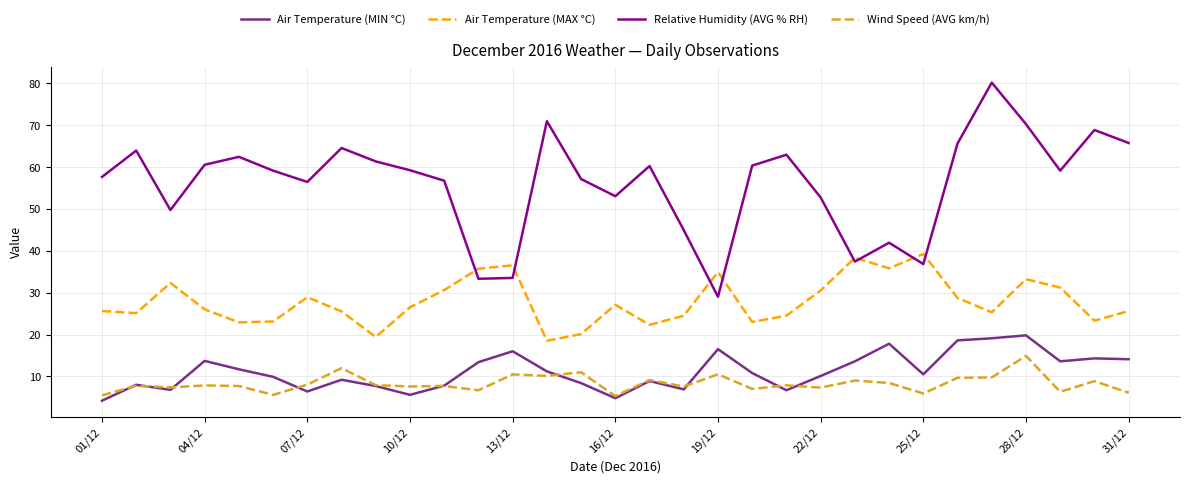

What is the difference between the maximum and minimum values in the Wind Speed (AVG km/h) series?

9.6